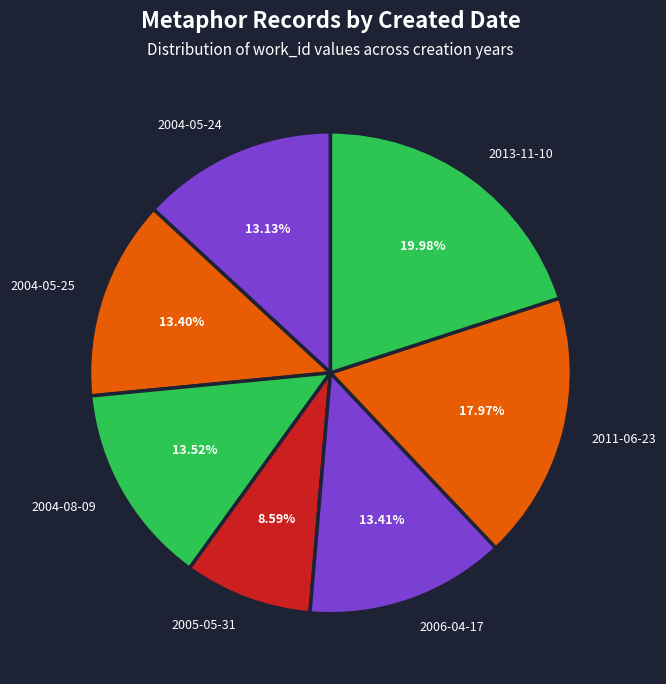

What percentage is the 2005-05-31 slice, to the nearest percent?

9%